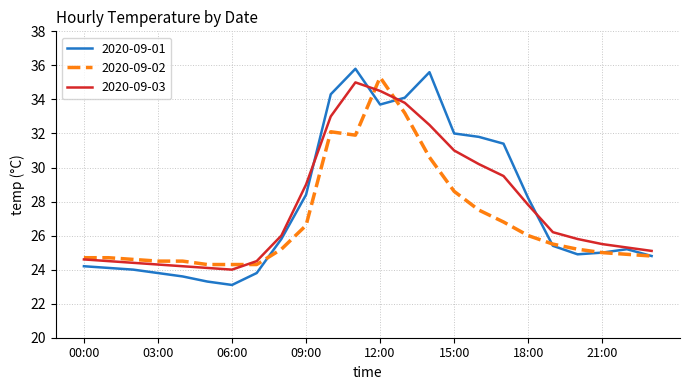

Which series has the largest range (max minus min)?

2020-09-01